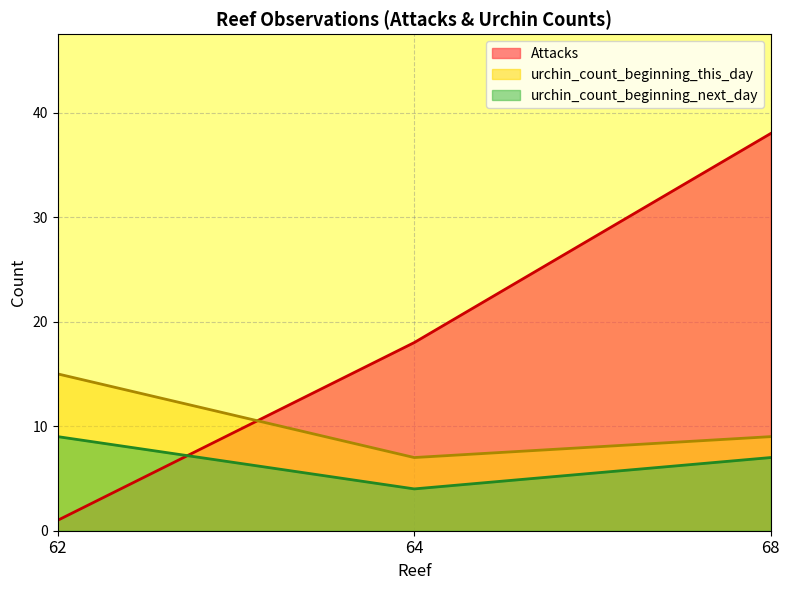

Does the chart have visible grid lines?

Yes